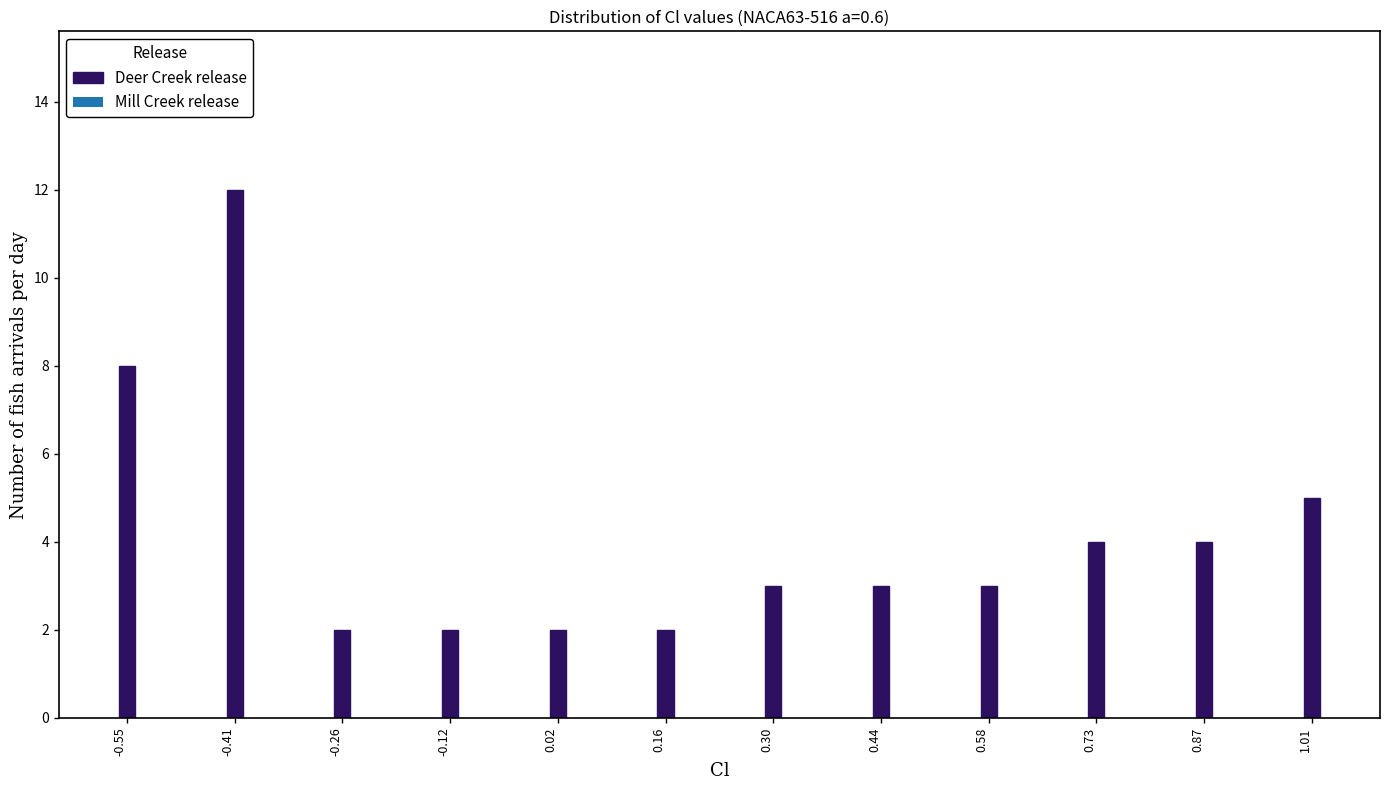

Reading left to right, extract all data points from this chart.

-0.55=8	-0.41=12	-0.26=2	-0.12=2	0.02=2	0.16=2	0.30=3	0.44=3	0.58=3	0.73=4	0.87=4	1.01=5